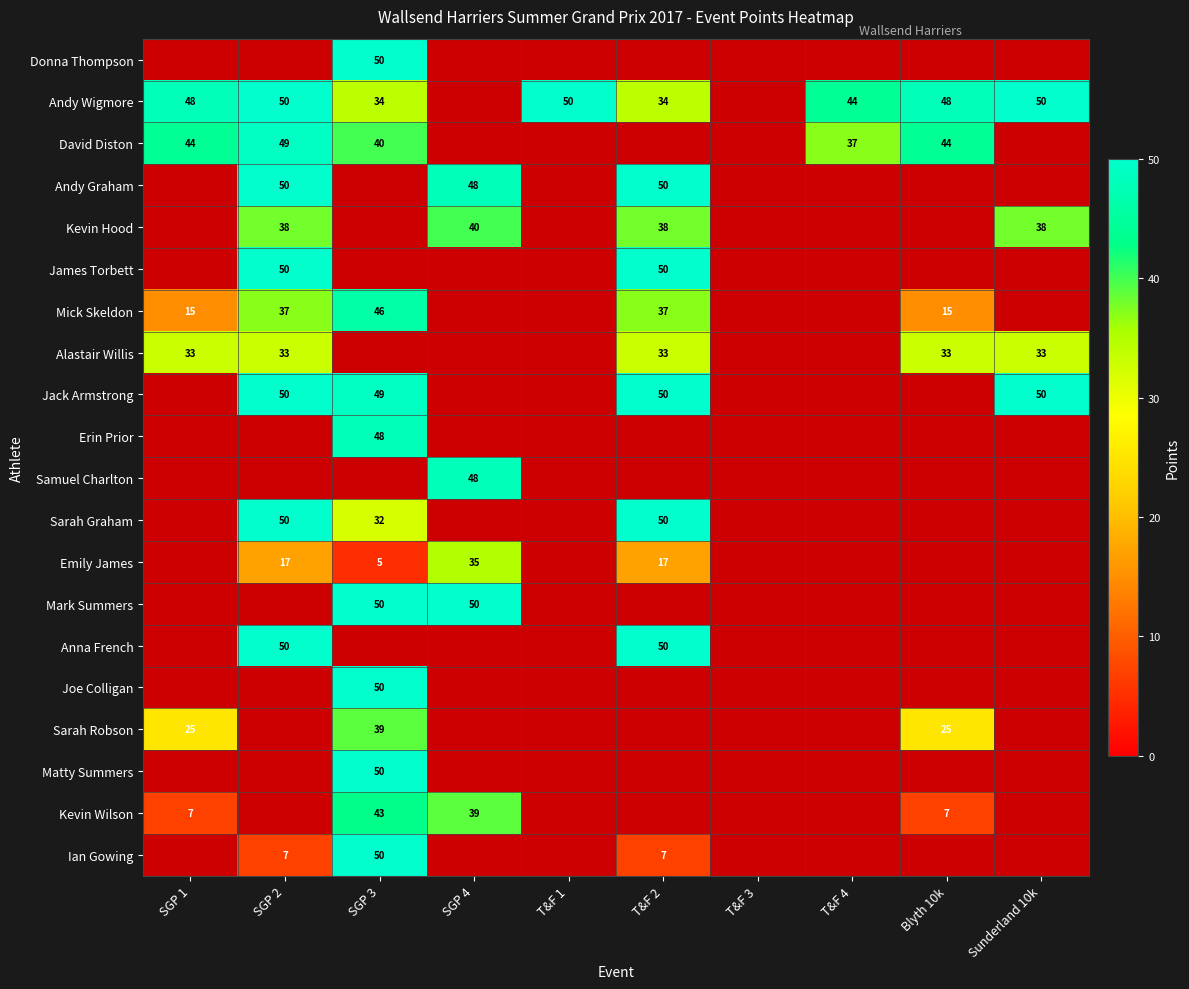

True or false: James Torbett has a value of 65 at T&F 2.

False